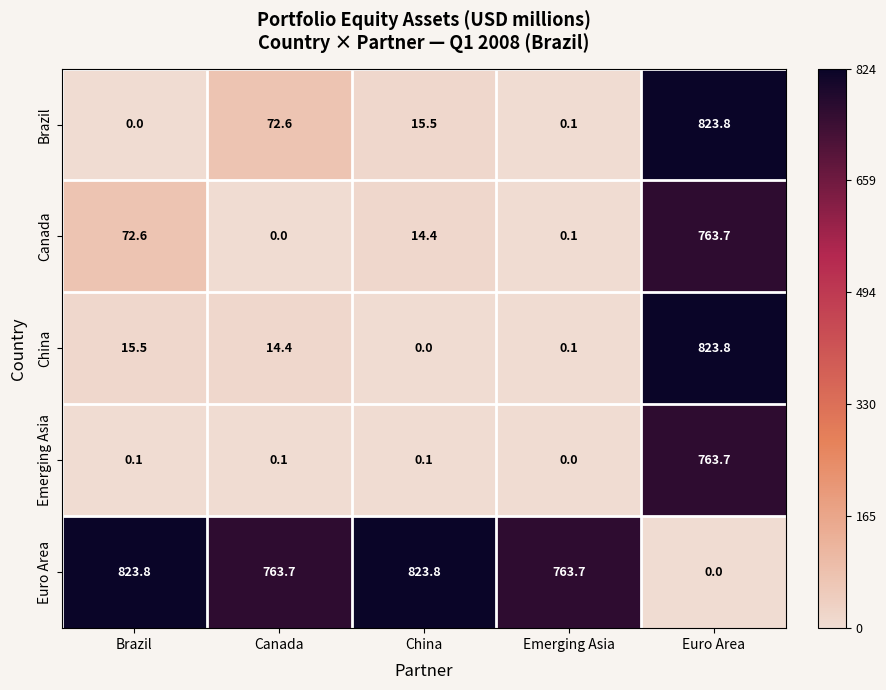

At which label does China first exceed 14?

Brazil